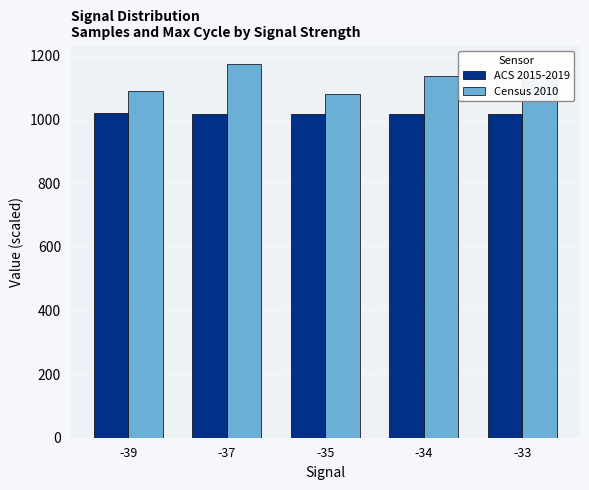

Read the ACS 2015-2019 value at -39.

1019.2